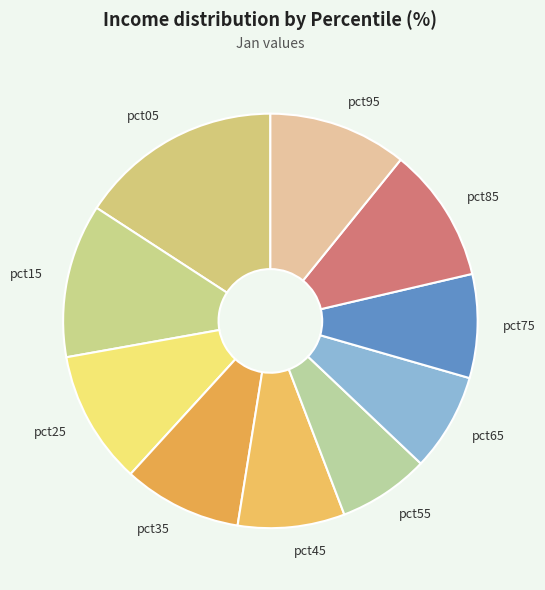

True or false: pct25 accounts for 22% of the total.

False